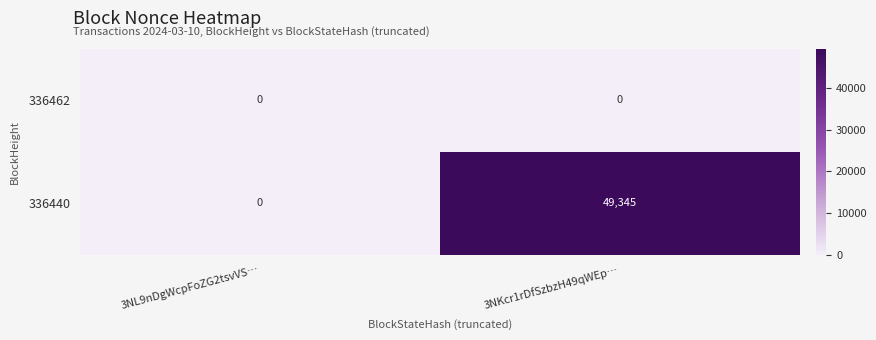

Reading left to right, list all the values displayed in this chart.

336462: 0	0
336440: 0	49345